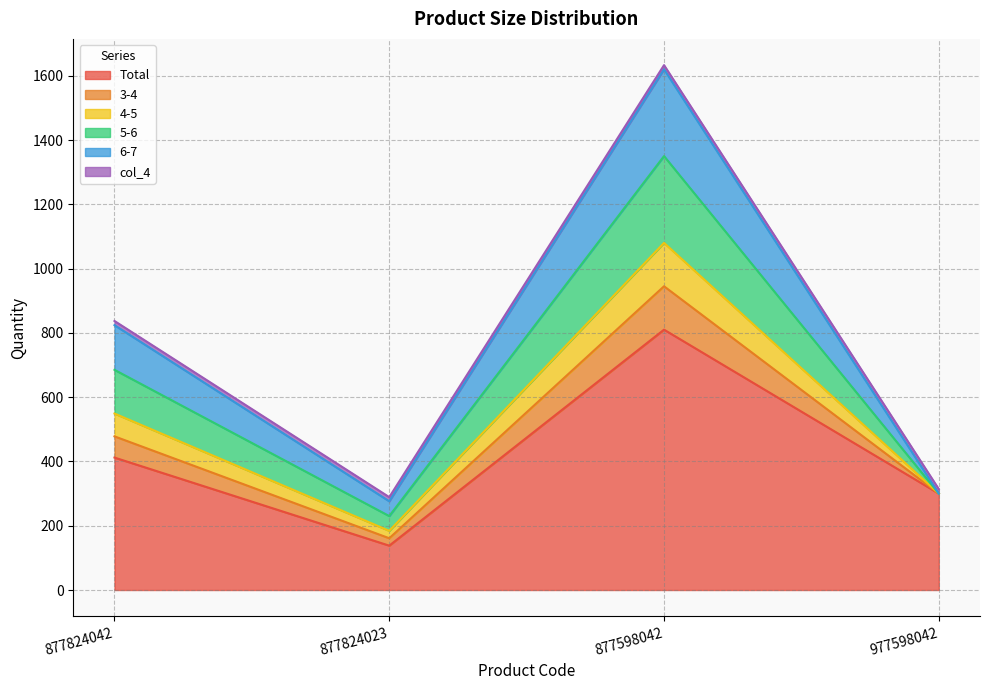

What position from the right is 877824023?

3